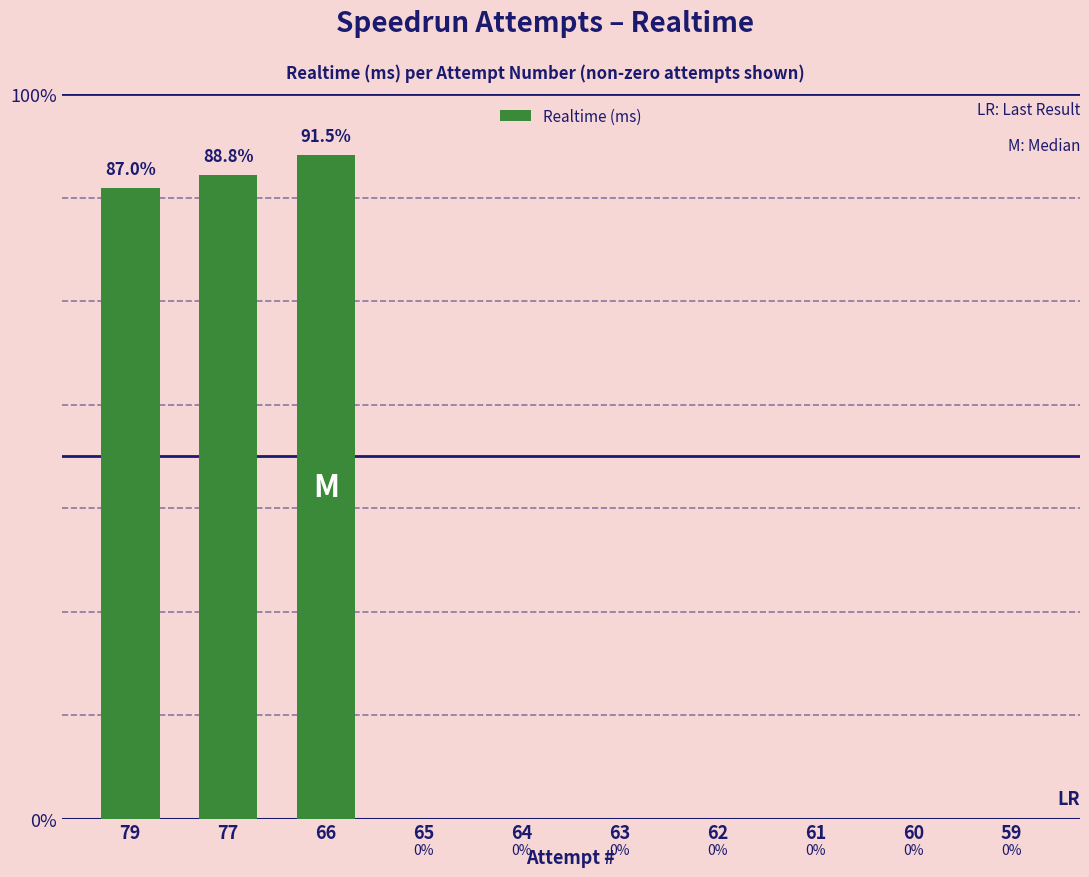

Are the bars horizontal?

No